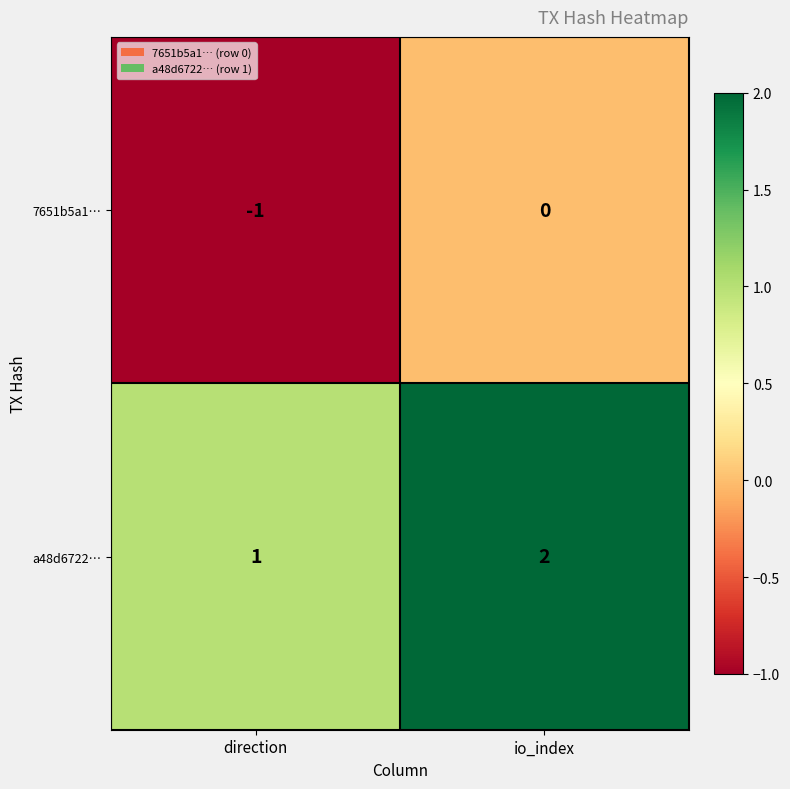

Reading right to left, what are all the values shown in this chart?

7651b5a1…: io_index=0	direction=-1
a48d6722…: io_index=2	direction=1